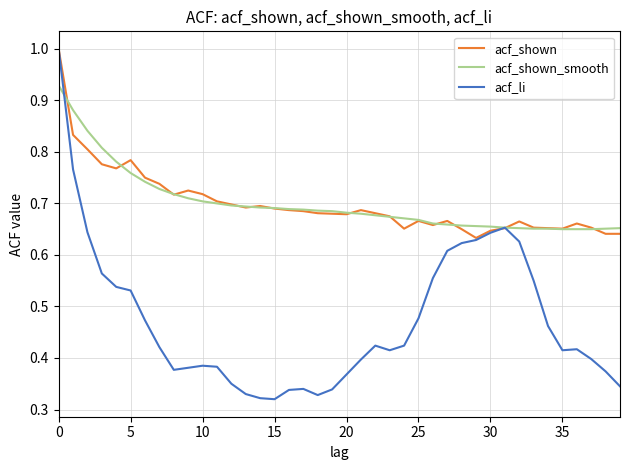

Which series has the largest range (max minus min)?

acf_li